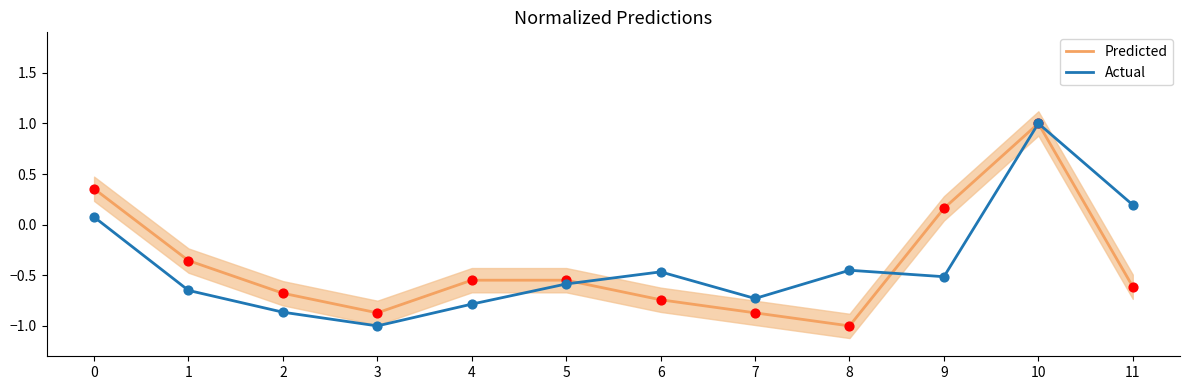

Which series reaches the maximum Y coordinate?

Predicted